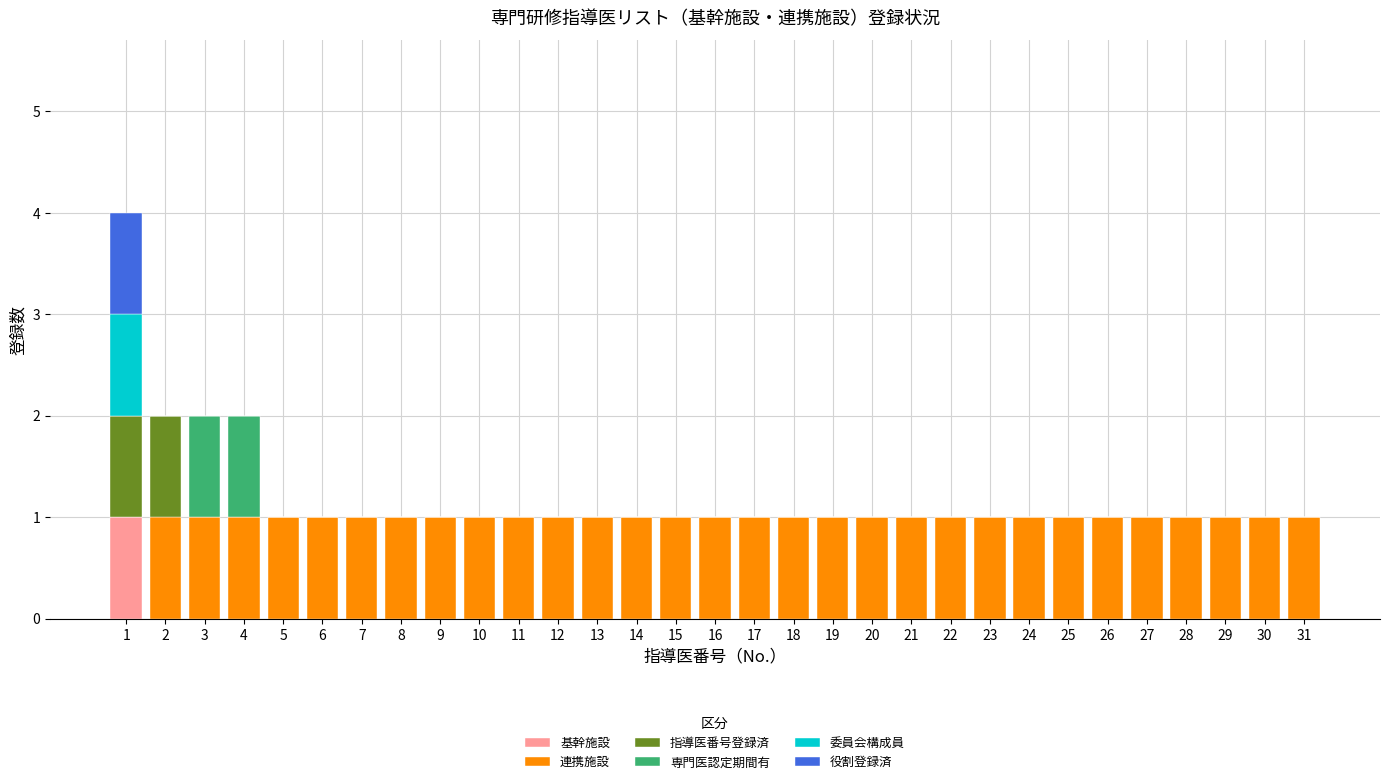

Is it true that 基幹施設 equals 0 at 5?

True